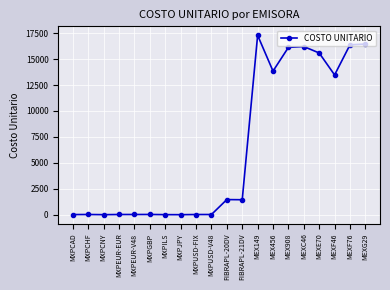

True or false: the data has more than 1 interior local peaks.

True